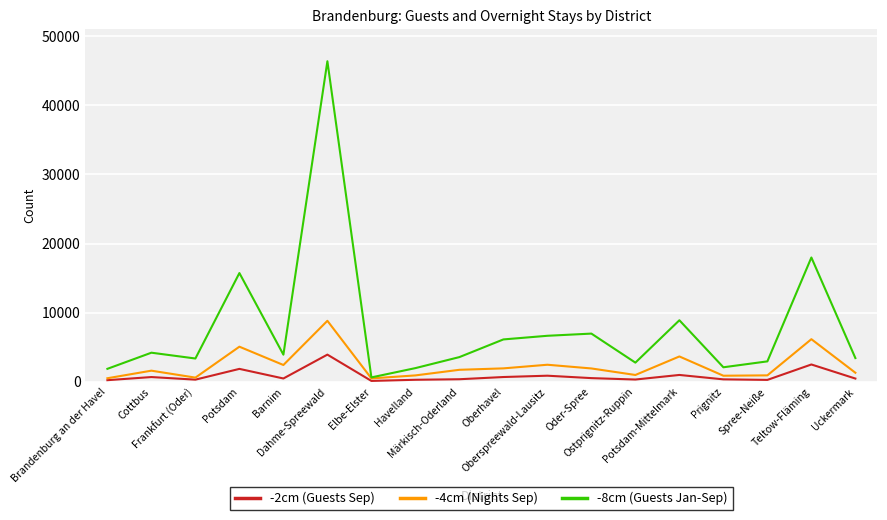

What are all the series names shown in the legend?

-2cm (Guests Sep), -4cm (Nights Sep), -8cm (Guests Jan-Sep)